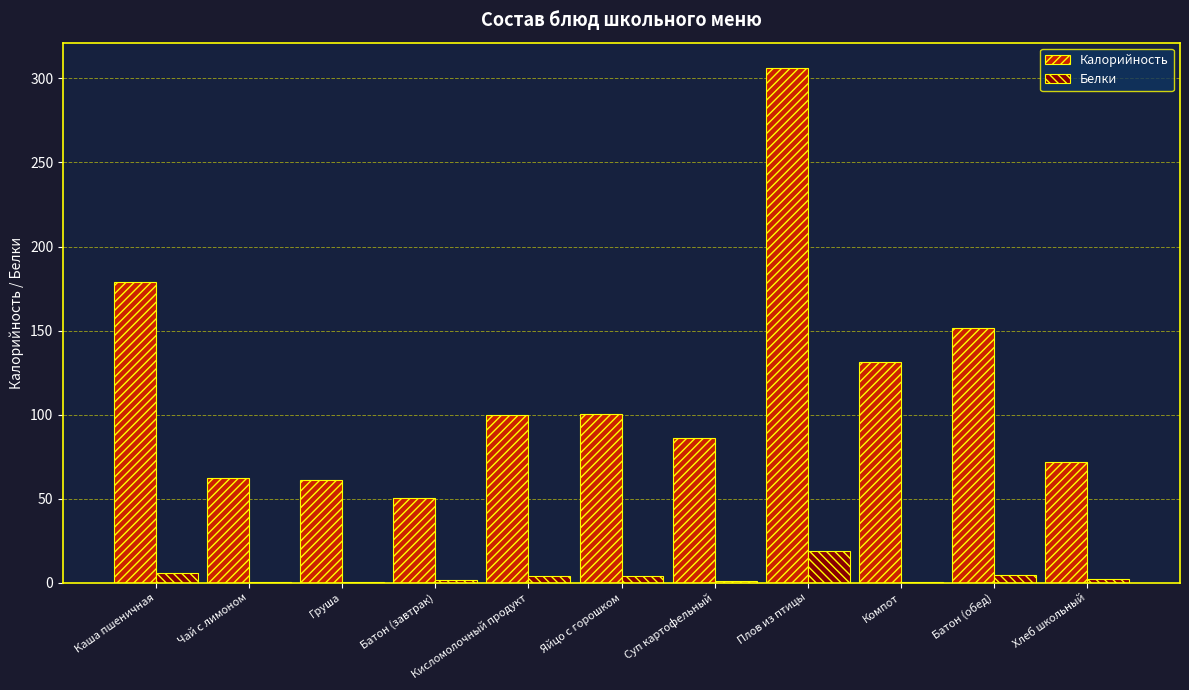

True or false: Калорийность has a value of 100.1 at Яйцо с горошком.

True